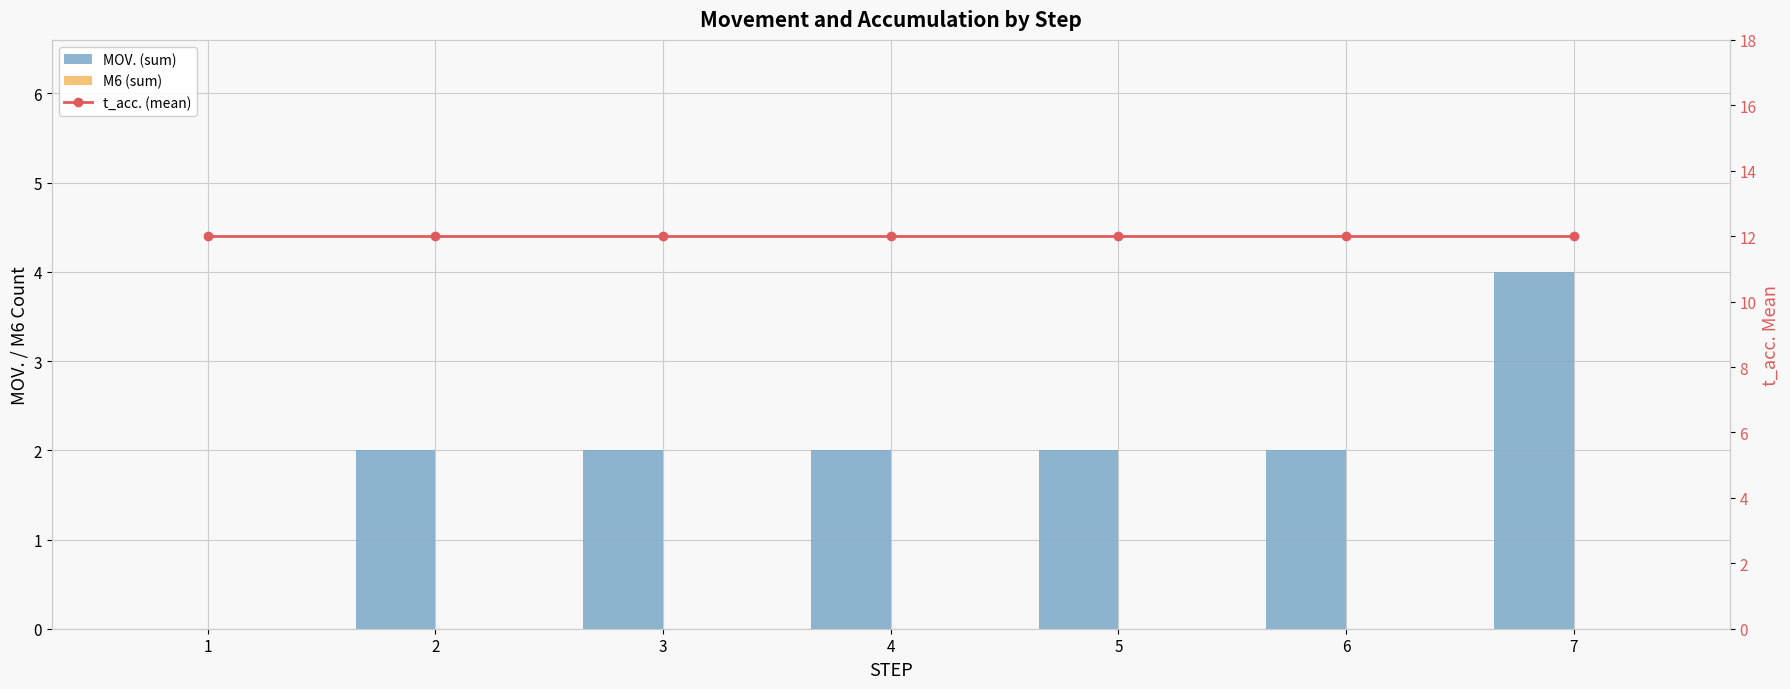

True or false: MOV. (sum) has a value of 2 at 5.

True